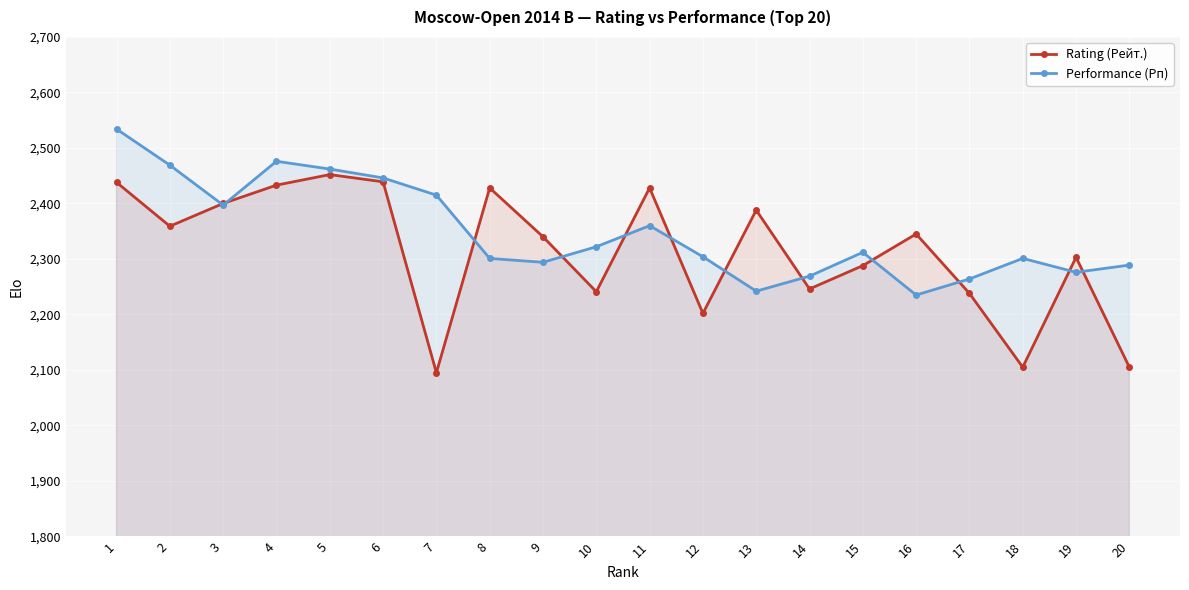

Rank the series at 12 from lowest to highest value.

Rating (Рейт.), Performance (Рп)